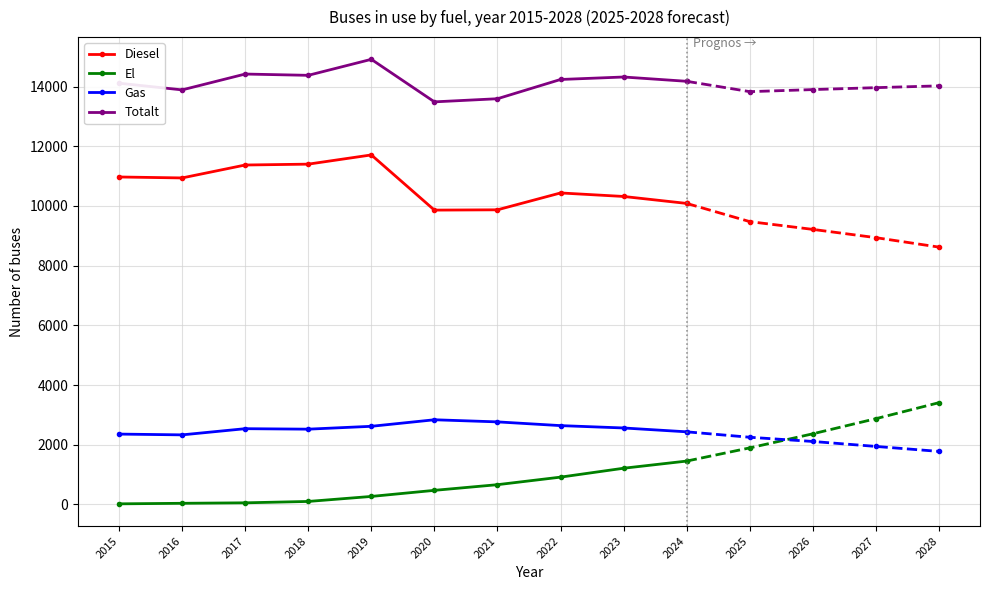

Reading left to right, list all the values displayed in this chart.

Diesel: 2015=10972	2016=10940	2017=11373	2018=11402	2019=11711	2020=9862	2021=9872	2022=10437	2023=10319	2024=10086
El: 2015=20	2016=38	2017=54	2018=100	2019=268	2020=472	2021=662	2022=915	2023=1213	2024=1453
Gas: 2015=2357	2016=2331	2017=2538	2018=2522	2019=2618	2020=2837	2021=2766	2022=2641	2023=2562	2024=2433
Totalt: 2015=14114	2016=13890	2017=14421	2018=14378	2019=14914	2020=13489	2021=13594	2022=14239	2023=14322	2024=14178